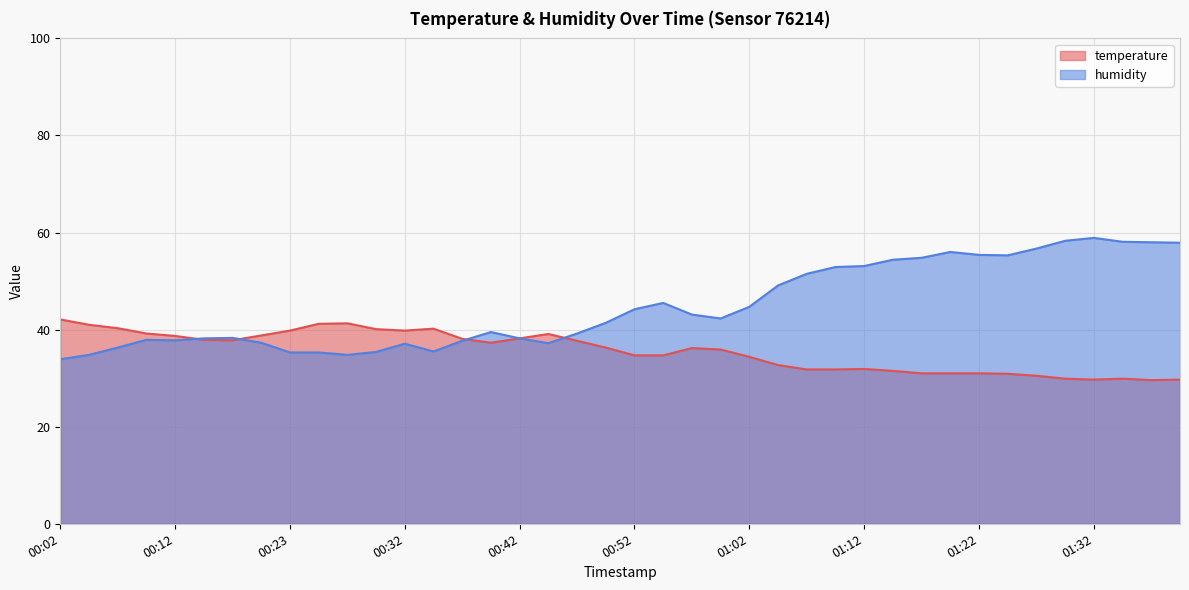

True or false: temperature has more than 0 points higher than both neighbors.

True